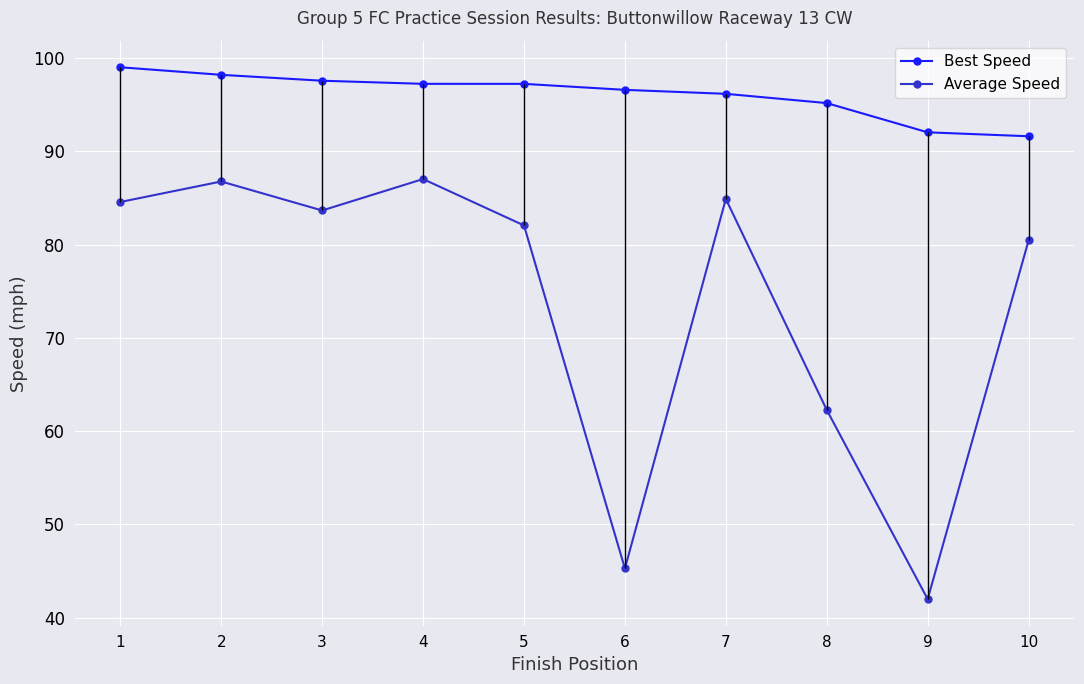

Does the chart display data point markers on the line(s)?

Yes